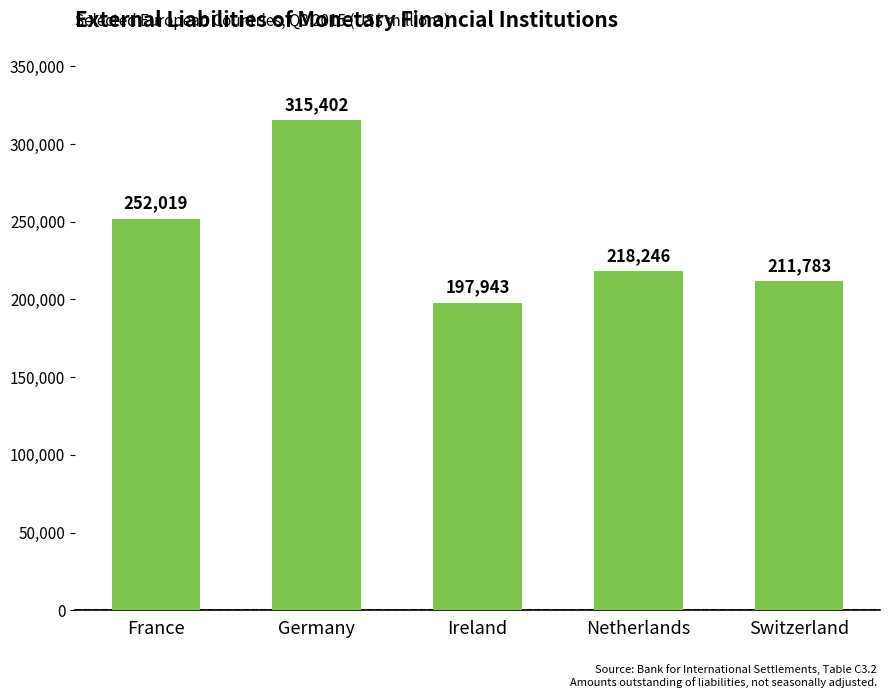

What is the label of the 5th bar from the right?

France